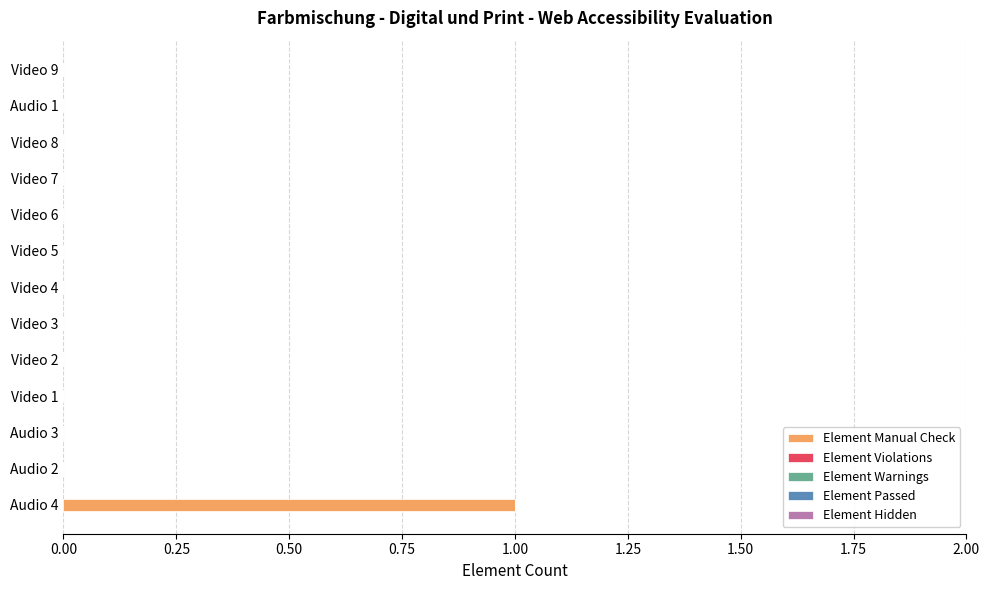

Is it true that the value at Video 9 is 0?

True